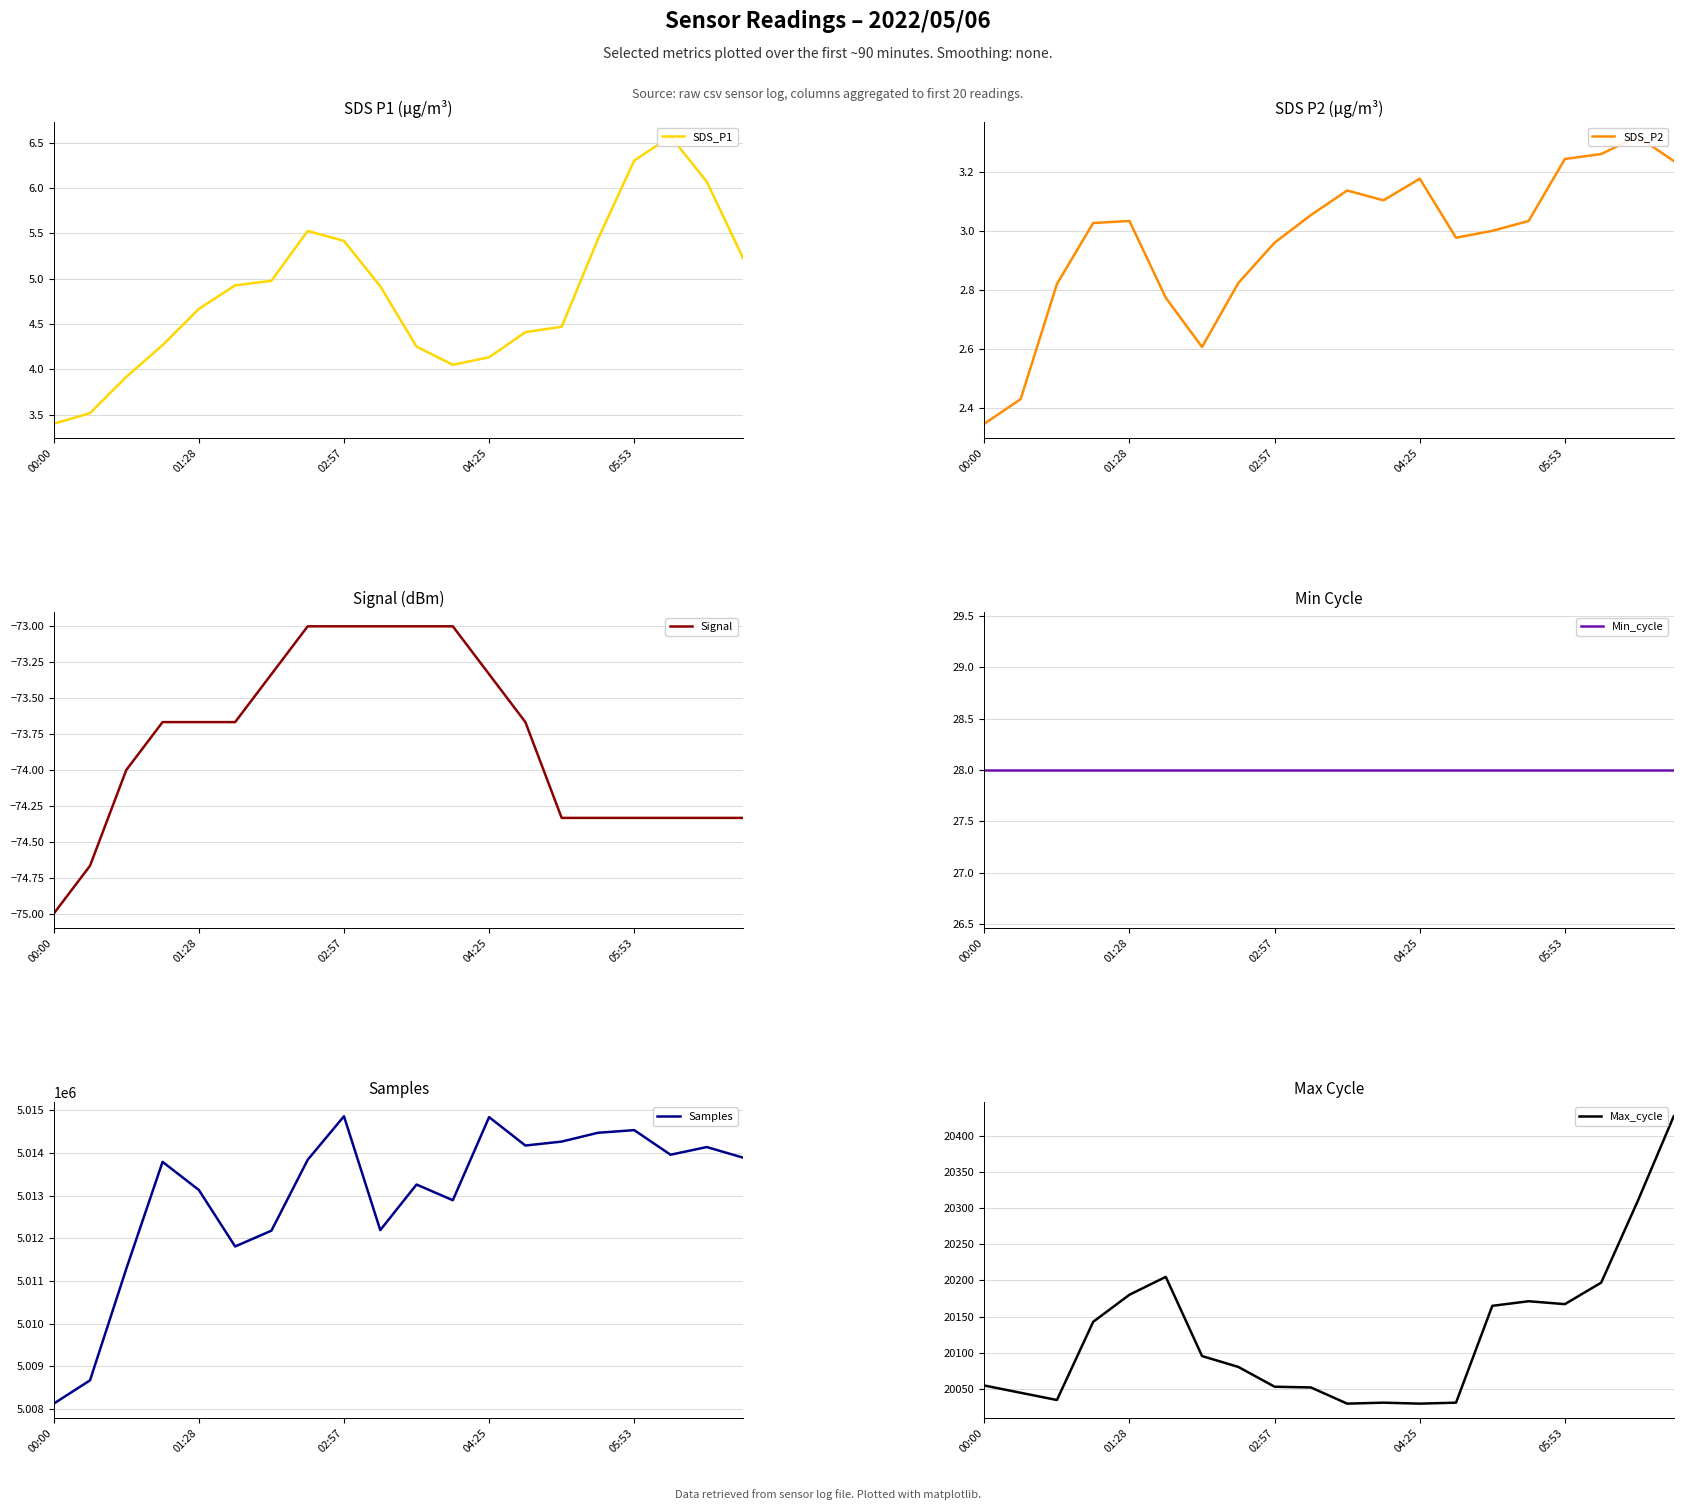

What is the value of the Samples point at the 18th from the left?

5013960.0